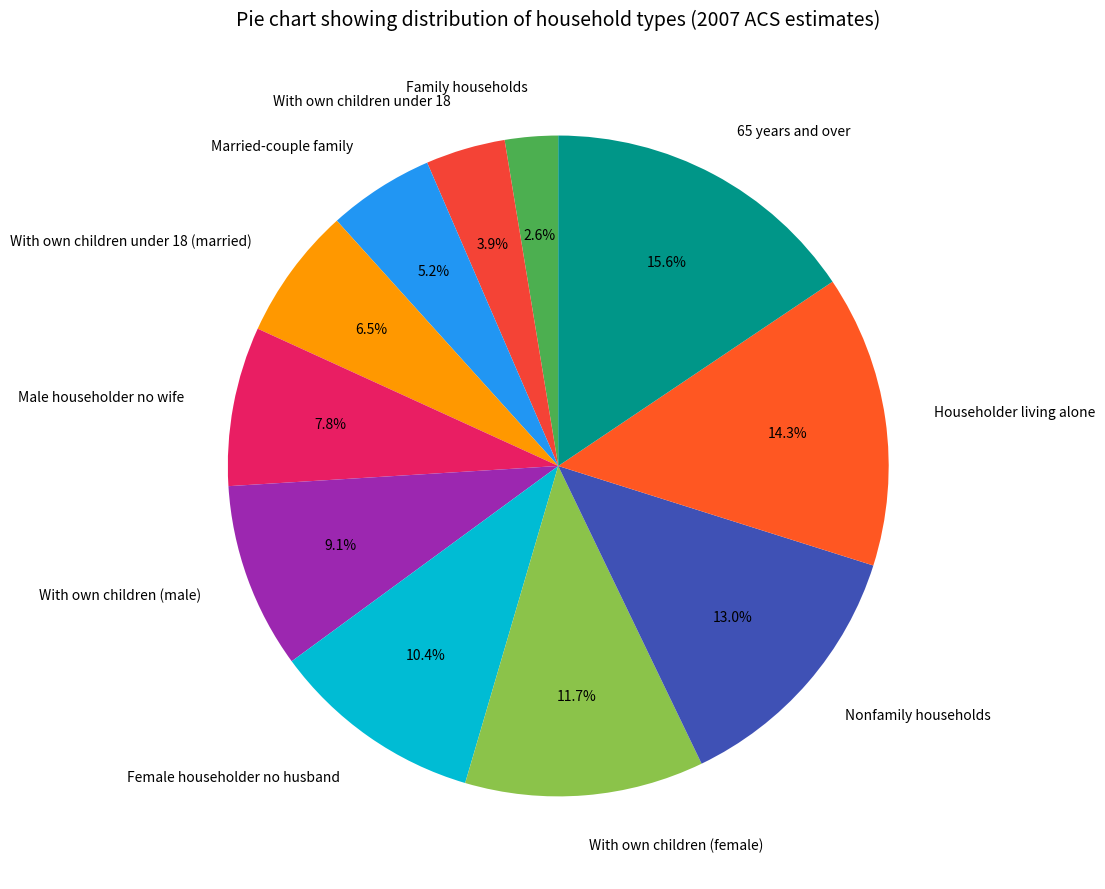

Does any single category account for the majority?

No